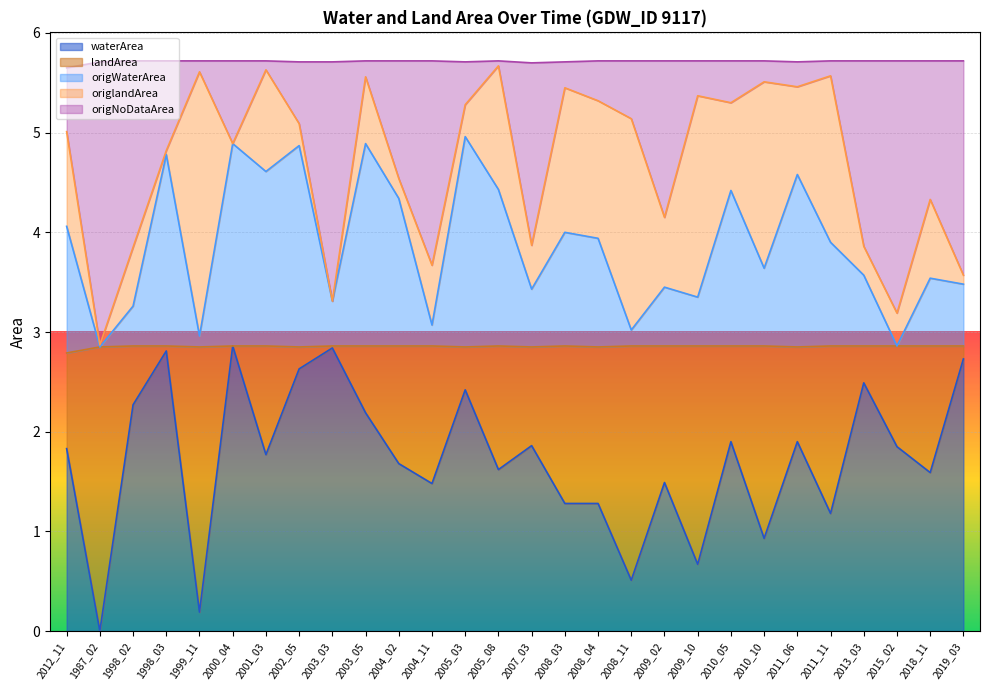

Between 2001_03 and 2008_03, which is larger?

2001_03